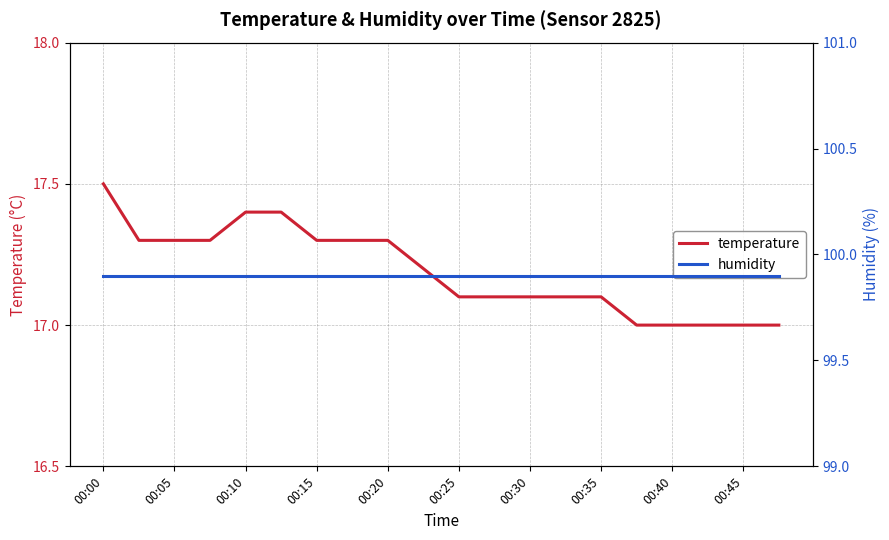

True or false: temperature has more than 0 interior local peaks.

False